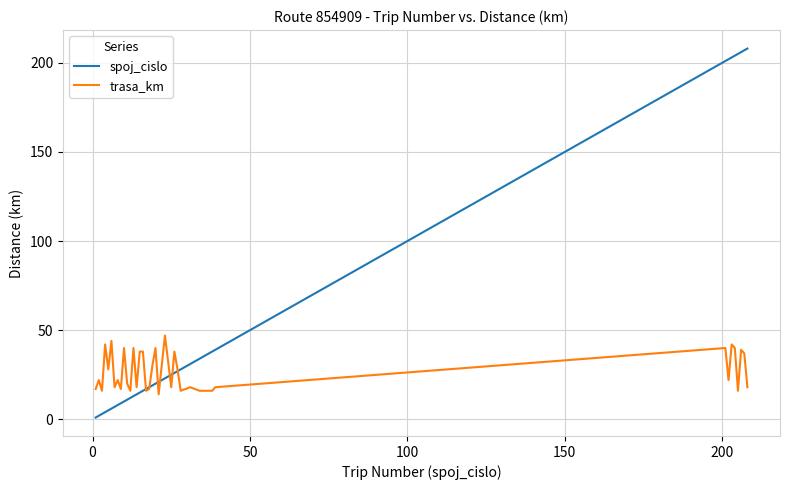

What is the lowest value of the trasa_km series?

14